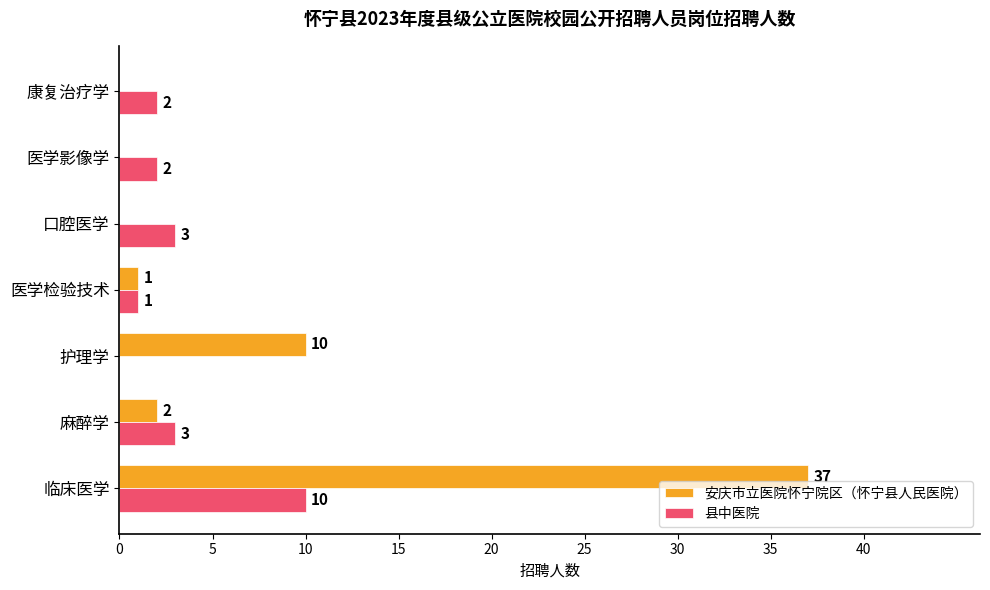

What is the sum of all 安庆市立医院怀宁院区（怀宁县人民医院） values?

50